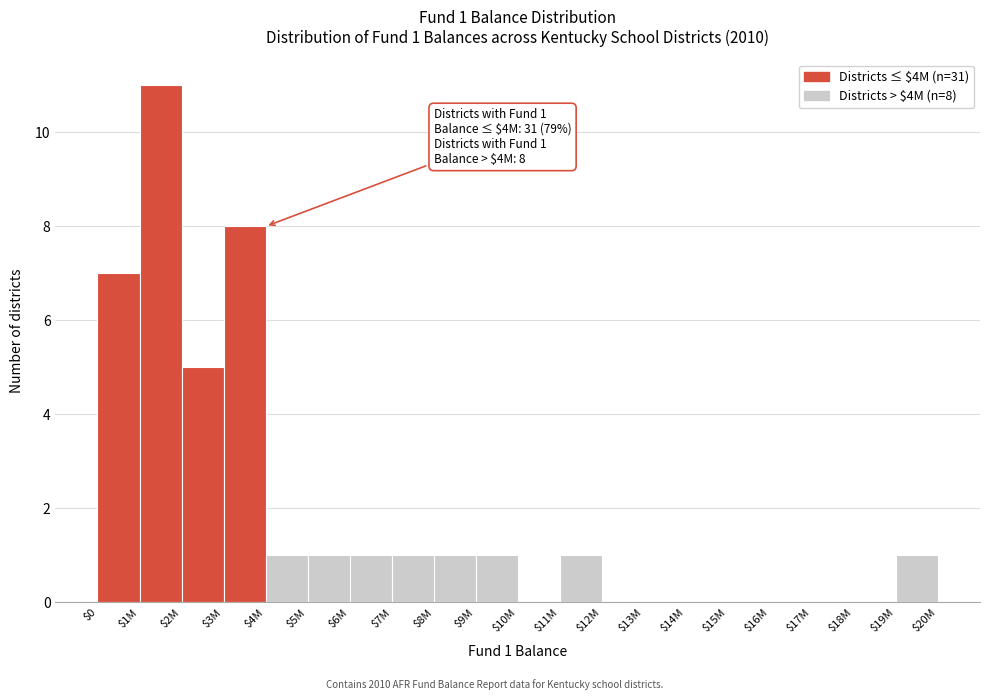

The value at $6M is 1. True or false?

True